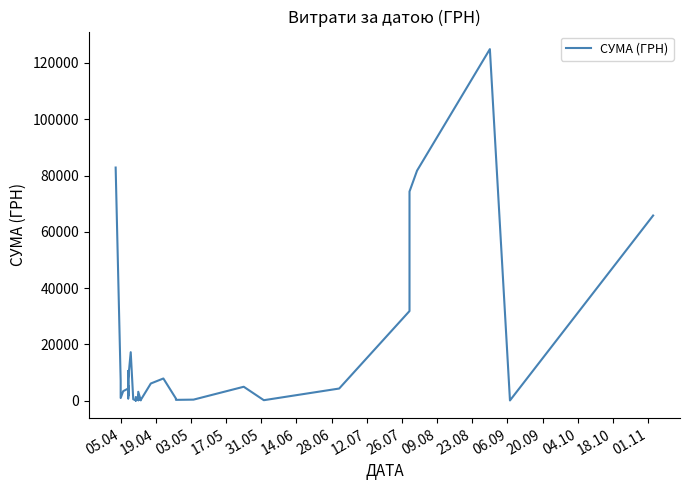

How many data points are above 2493?

20